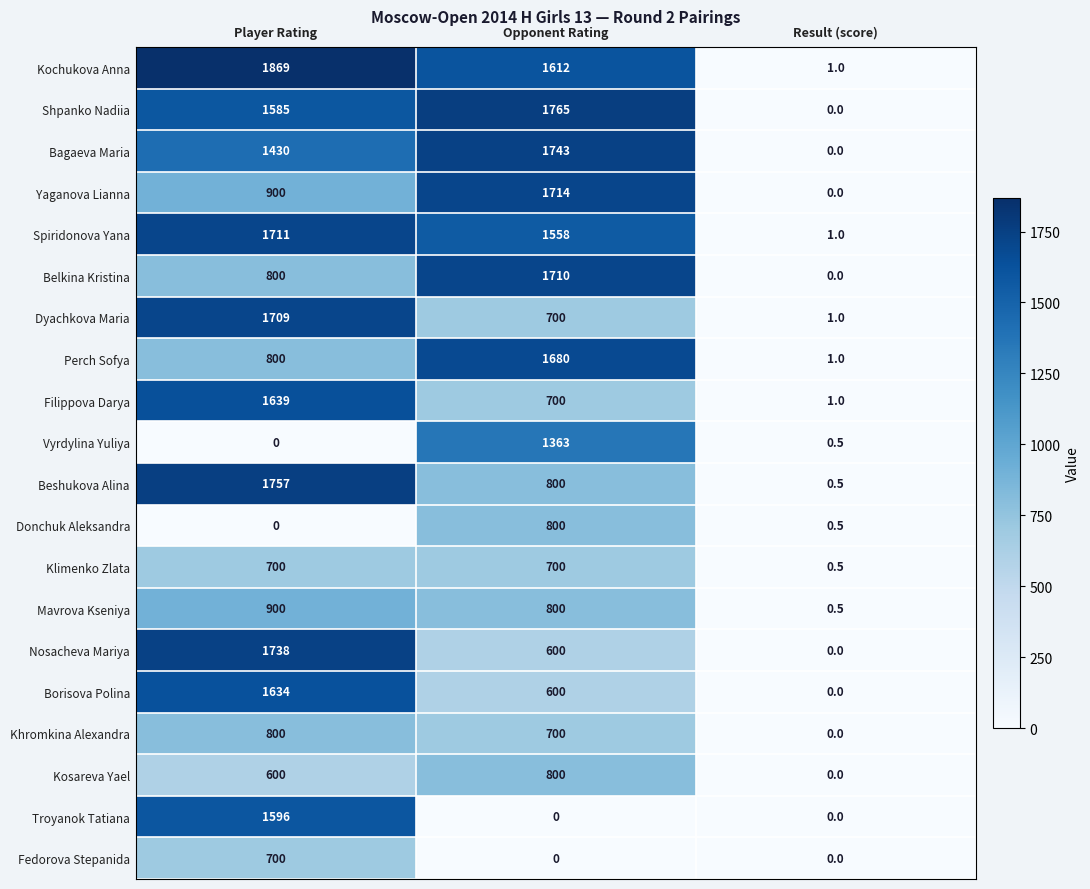

At which label is Spiridonova Yana closest to 856?

Opponent Rating